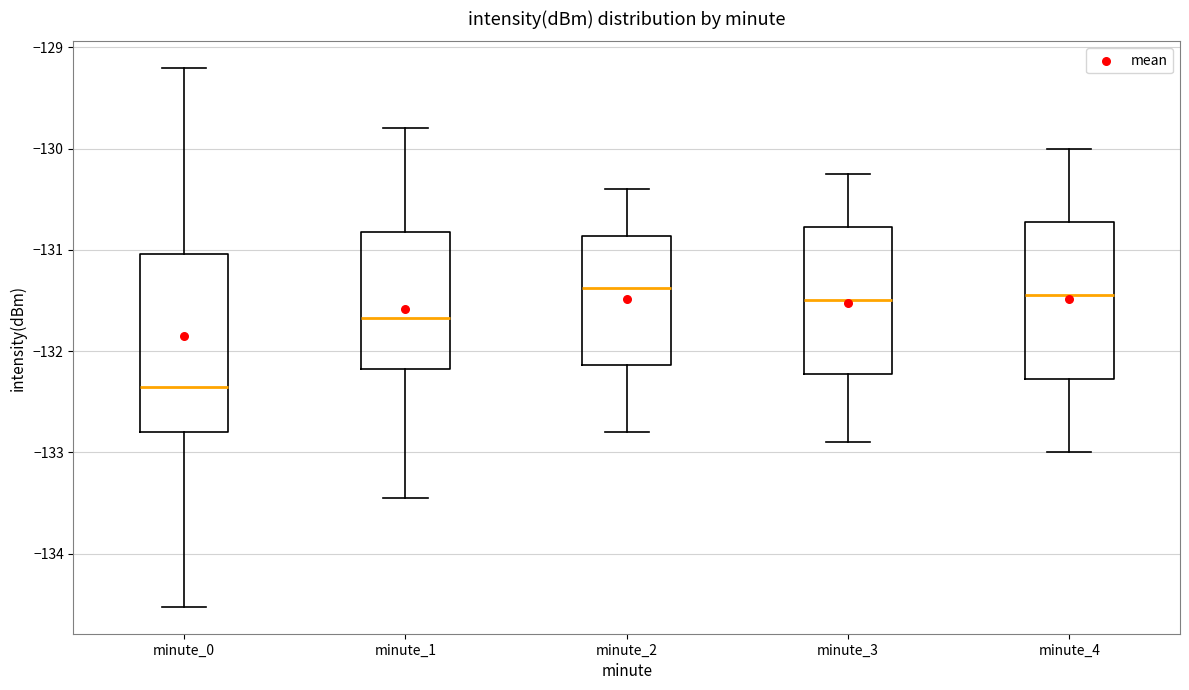

Reading left to right, read every box against the y-axis: the position of its median line, the range the box covers, and the ends of its whiskers. The values are not printed on the chart, so give them approximately, as read against the axis.

minute_0: median -132.4, box -132.8 to -131.0, whiskers -134.5 to -129.2
minute_1: median -131.7, box -132.2 to -130.8, whiskers -133.5 to -129.8
minute_2: median -131.4, box -132.1 to -130.9, whiskers -132.8 to -130.4
minute_3: median -131.5, box -132.2 to -130.8, whiskers -132.9 to -130.2
minute_4: median -131.4, box -132.3 to -130.7, whiskers -133.0 to -130.0